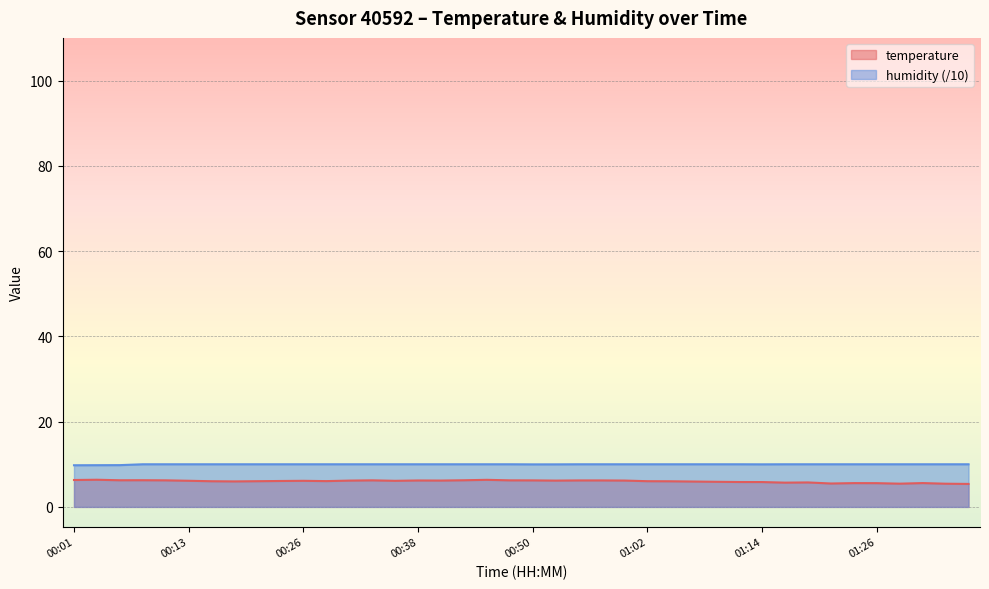

How many lines are shown in the chart?

2